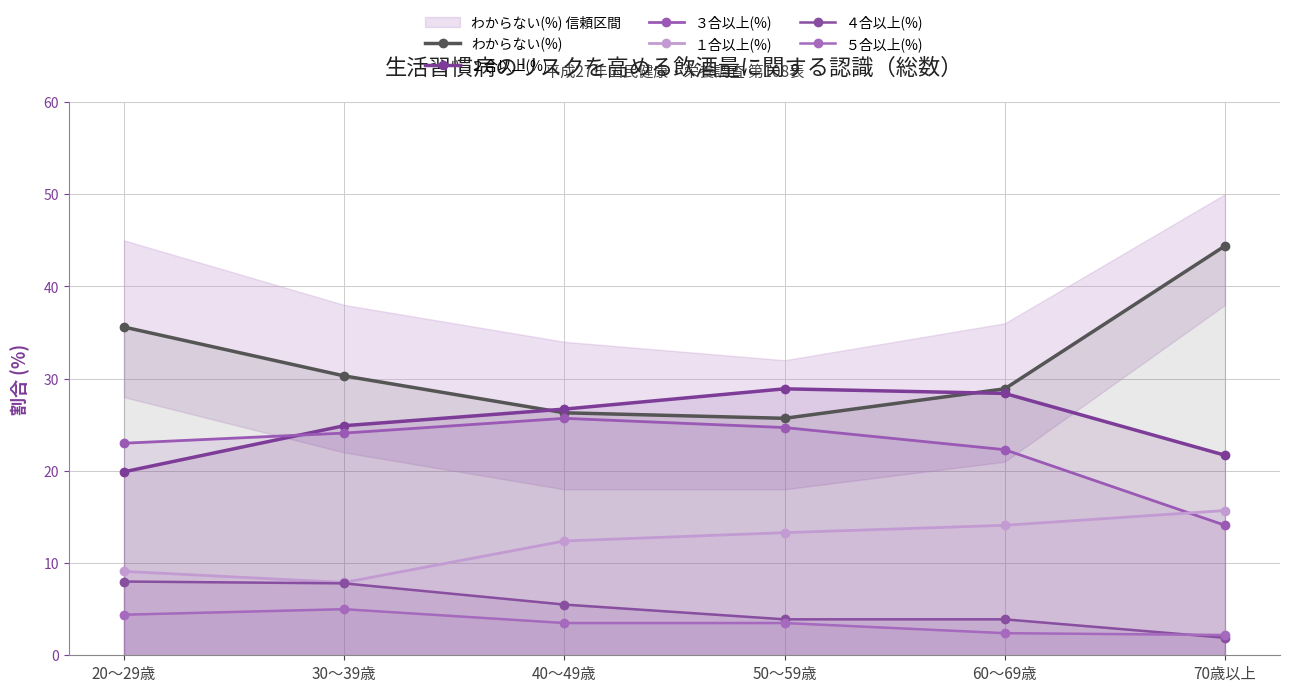

What is the difference between the maximum and second lowest values in the ４合以上(%) series?

4.1